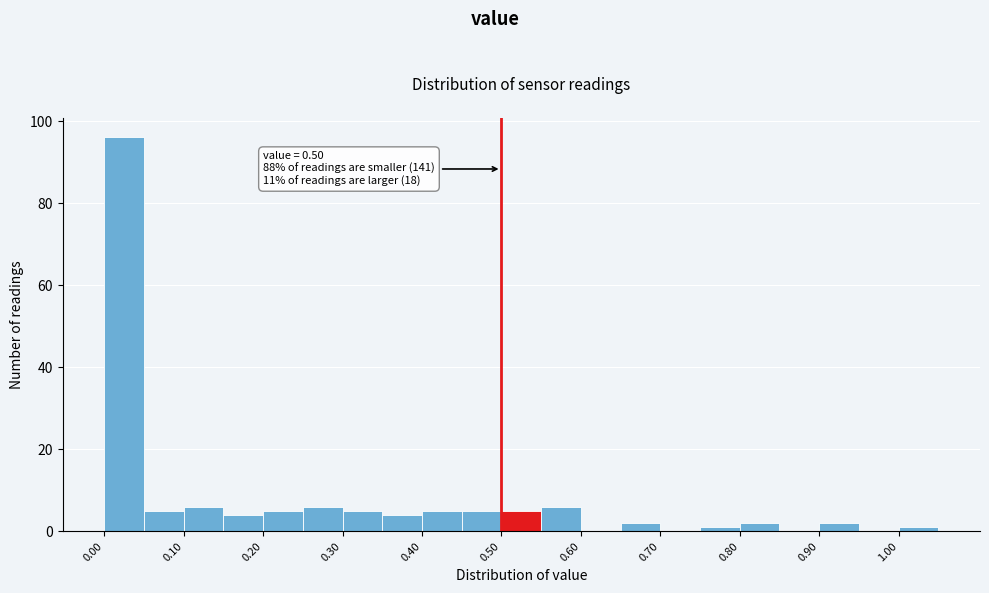

Which range on the x-axis has the tallest bar?

0.00 to 0.05